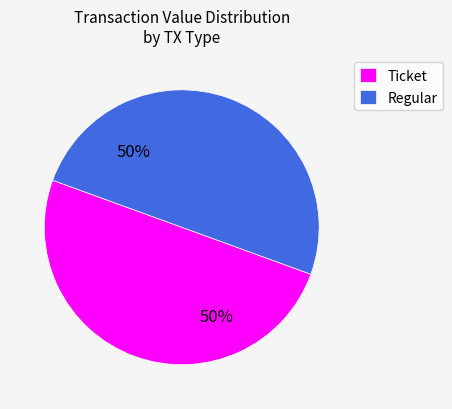

The Ticket slice represents 1% of the pie. True or false?

False